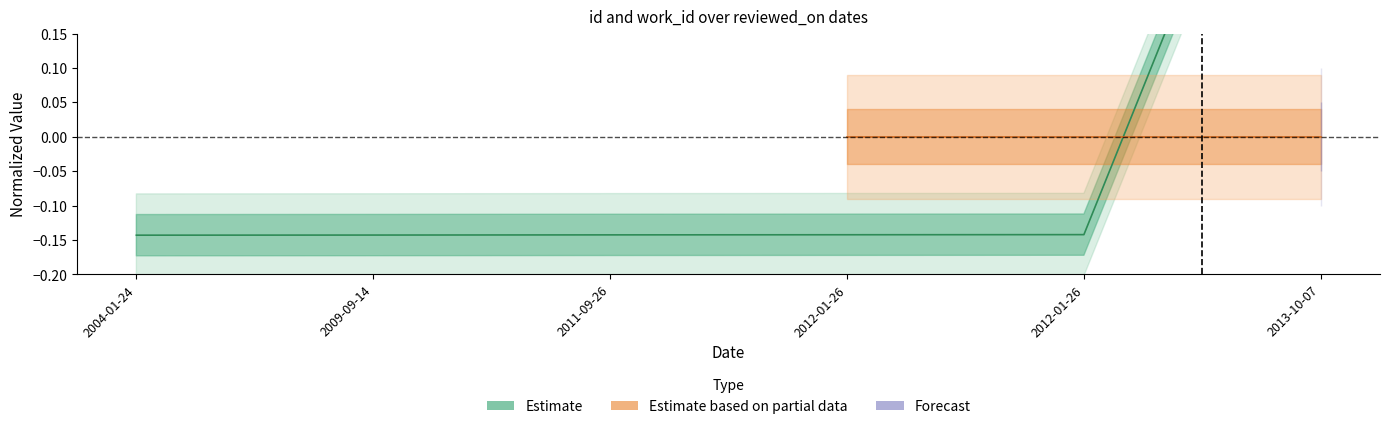

How many values are between 0 and 1?

1